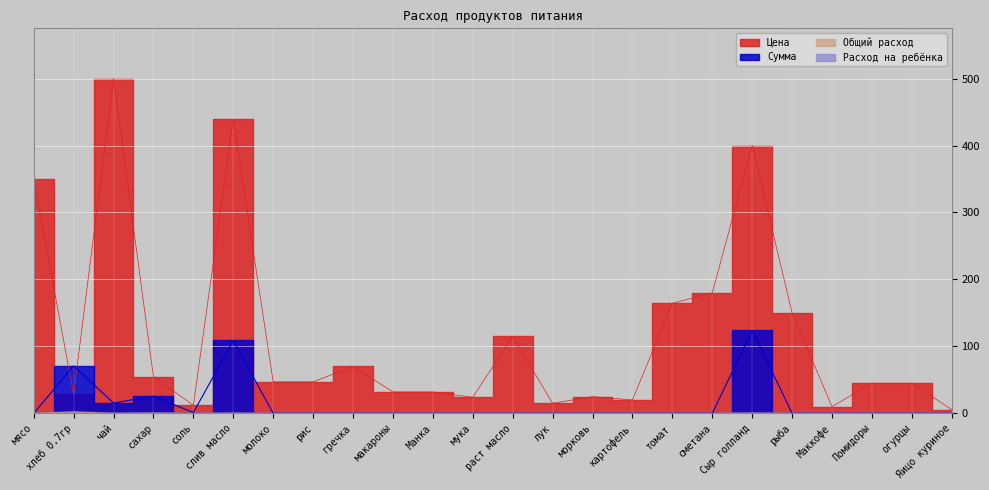

True or false: Сумма has a value of -37.7 at молоко.

False